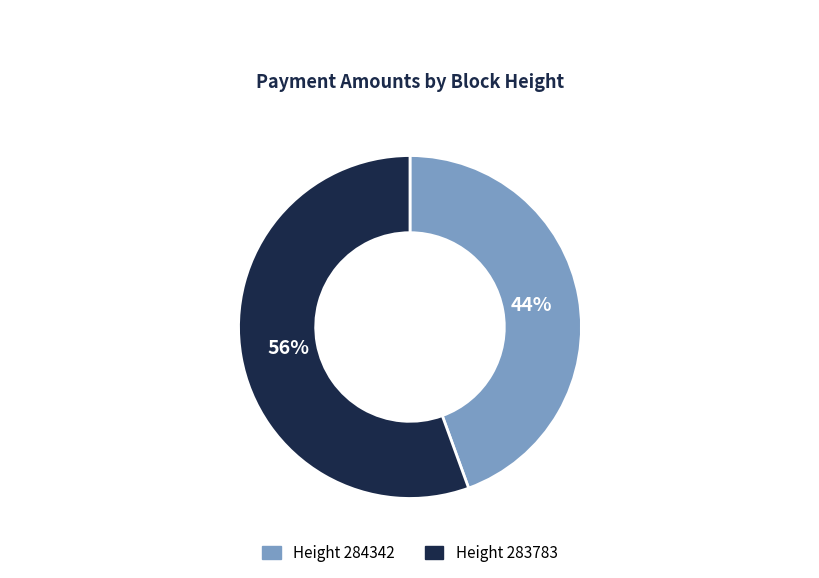

Is it true that Height 283783 is 43% of the pie?

False